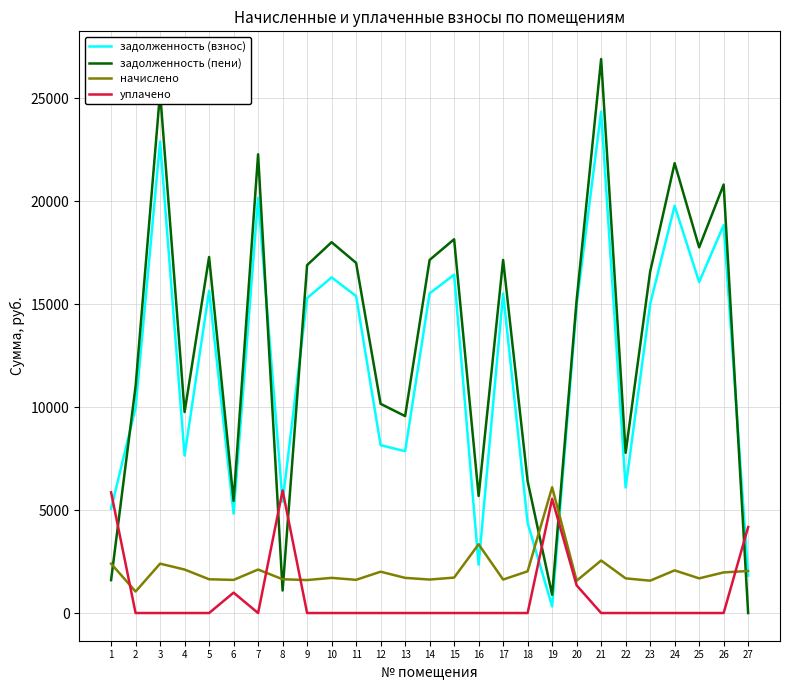

Rank the series at 17 from highest to lowest value.

задолженность (пени), задолженность (взнос), начислено, уплачено